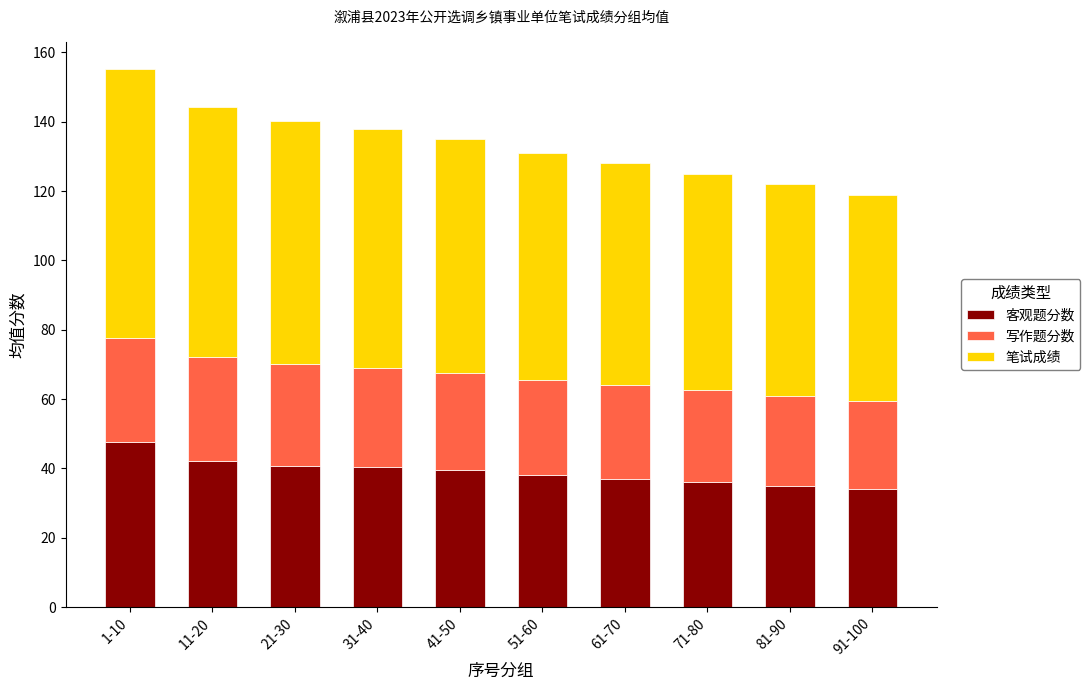

What is the difference between the maximum and minimum values in the 客观题分数 series?

13.5